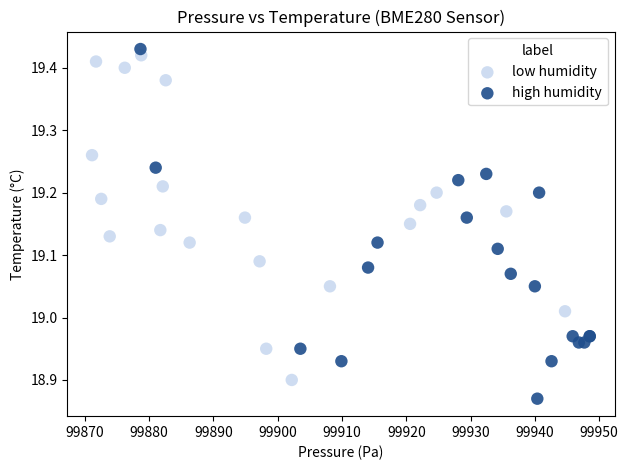

Which series contains the highest Y value?

high humidity